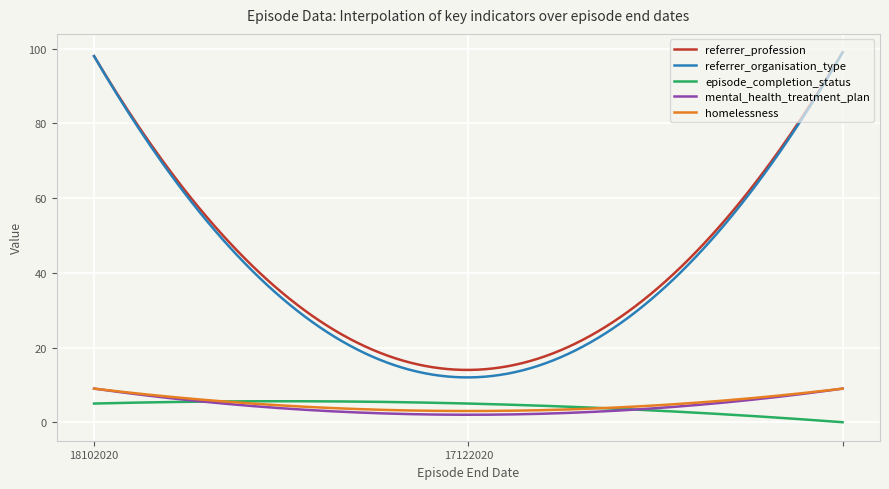

How many lines are shown in the chart?

5